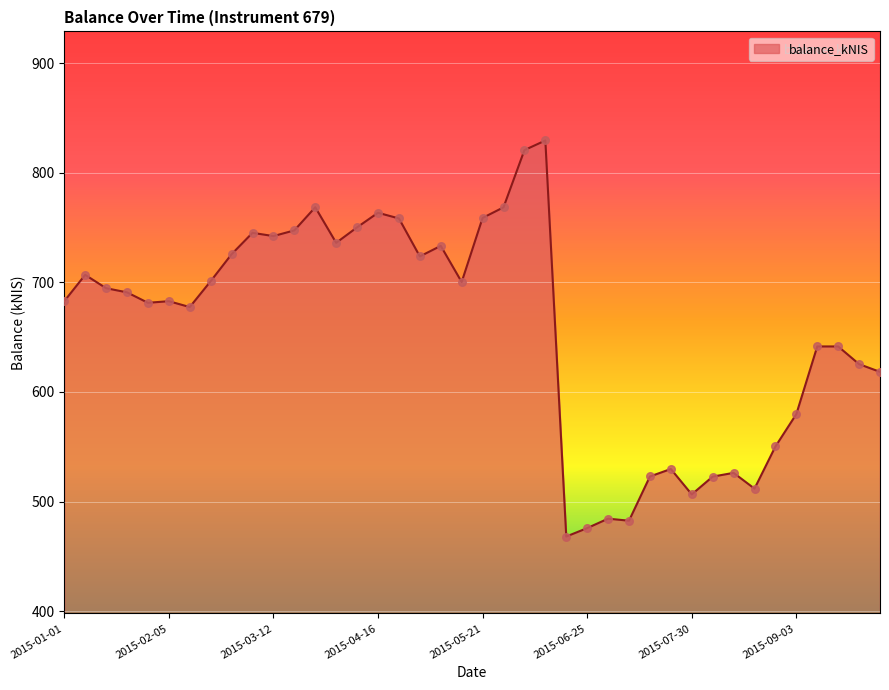

What is the greatest value displayed?

829.4